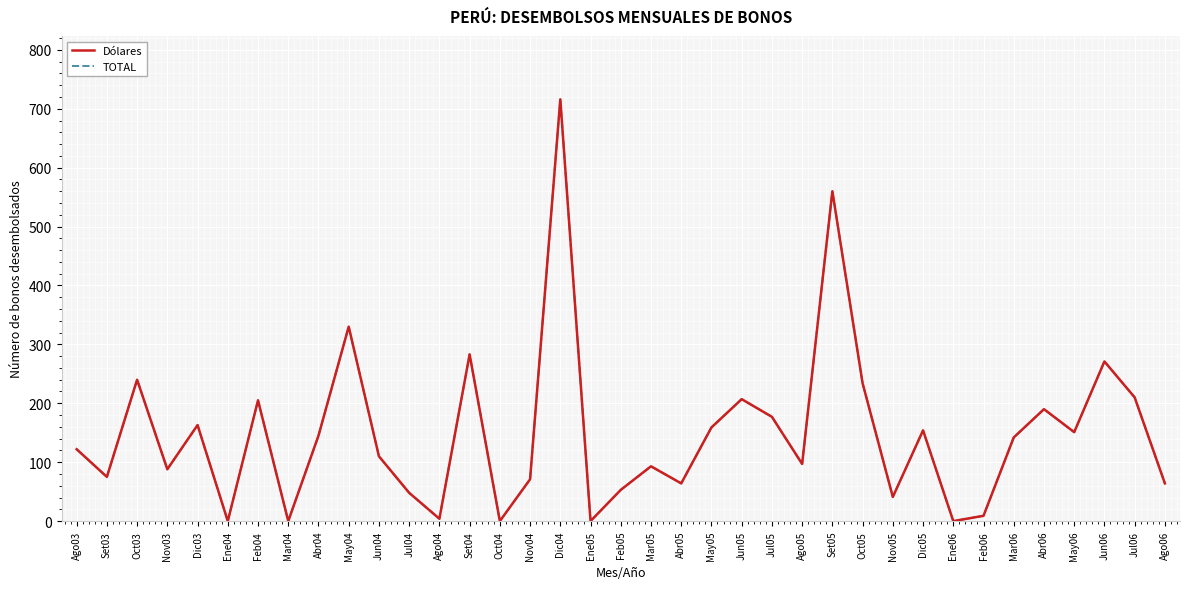

Is this an area chart (filled region under the line)?

No